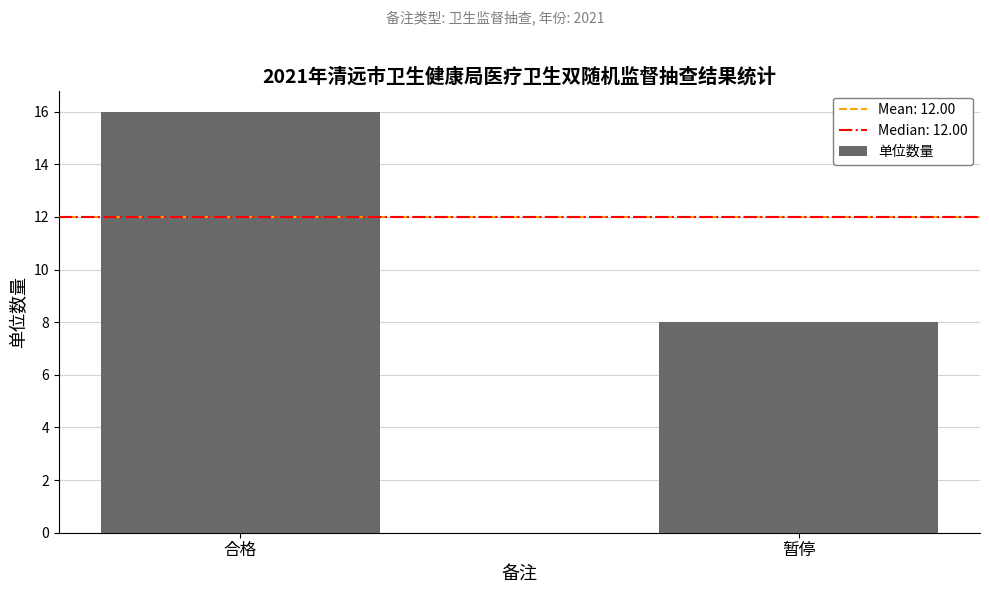

What is the value of the 2nd bar from the left?

8